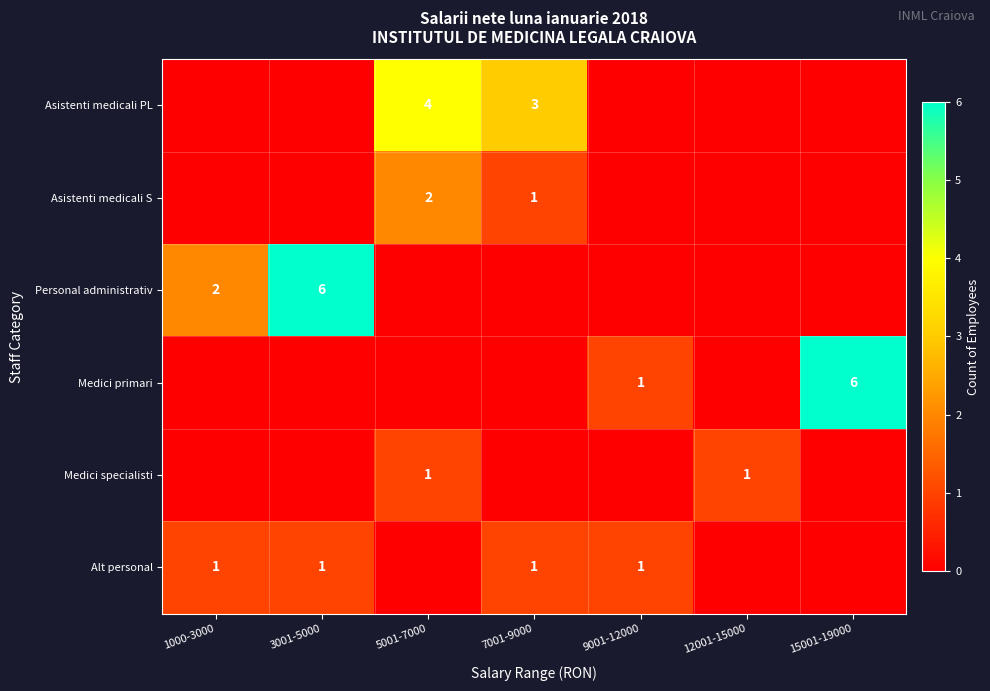

Is it true that Medici primari equals 2 at 15001-19000?

False